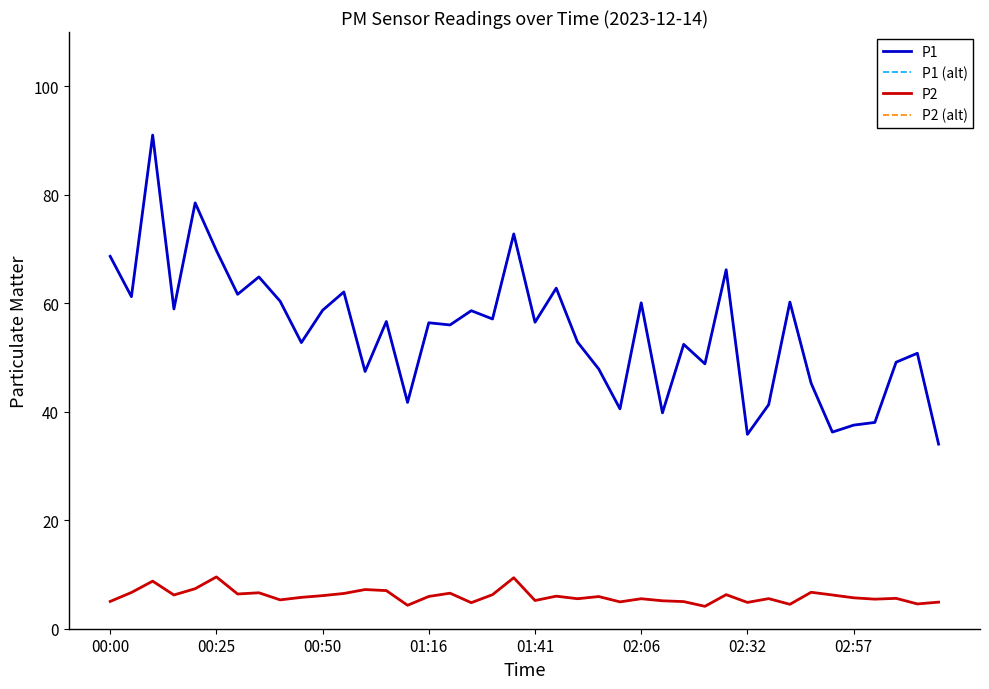

How many lines are shown in the chart?

4